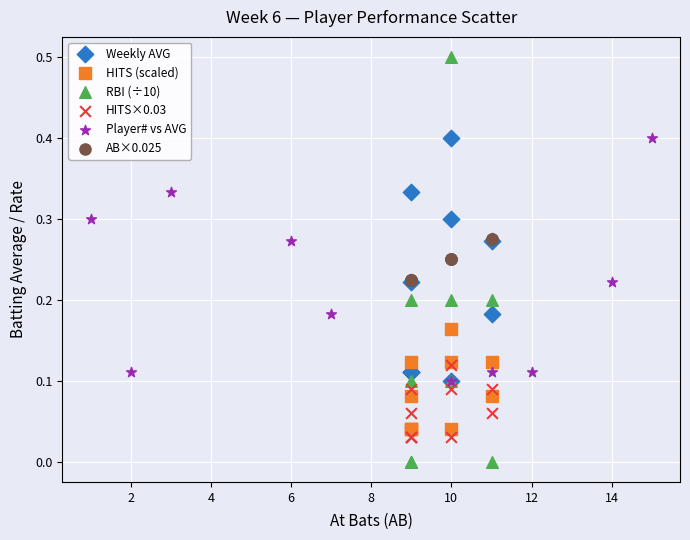

Which series reaches the minimum Y coordinate?

RBI (÷10)